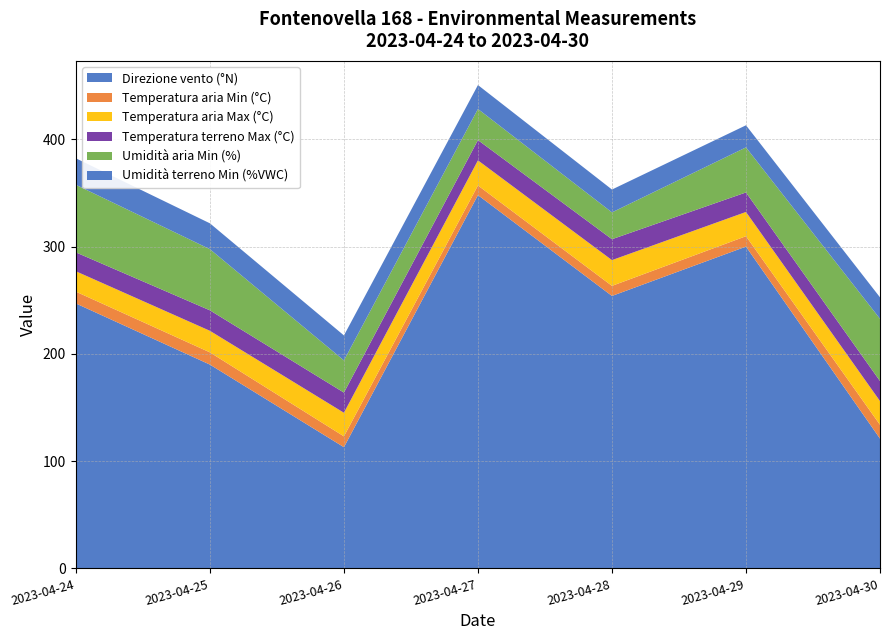

Reading left to right, what are all the values shown in this chart?

Direzione vento (°N): 2023-04-24=247.0	2023-04-25=190.0	2023-04-26=113.0	2023-04-27=348.0	2023-04-28=254.0	2023-04-29=300.0	2023-04-30=121.0
Temperatura aria Min (°C): 2023-04-24=11.0	2023-04-25=11.4	2023-04-26=10.1	2023-04-27=9.0	2023-04-28=9.4	2023-04-29=9.7	2023-04-30=12.9
Temperatura aria Max (°C): 2023-04-24=19.0	2023-04-25=20.1	2023-04-26=22.0	2023-04-27=23.4	2023-04-28=24.0	2023-04-29=22.6	2023-04-30=22.1
Temperatura terreno Max (°C): 2023-04-24=17.6	2023-04-25=19.1	2023-04-26=18.8	2023-04-27=18.9	2023-04-28=19.5	2023-04-29=18.2	2023-04-30=18.7
Umidità aria Min (%): 2023-04-24=63.0	2023-04-25=57.0	2023-04-26=30.0	2023-04-27=29.0	2023-04-28=25.0	2023-04-29=42.0	2023-04-30=58.0
Umidità terreno Min (%VWC): 2023-04-24=24.7	2023-04-25=24.1	2023-04-26=23.3	2023-04-27=22.3	2023-04-28=21.3	2023-04-29=20.6	2023-04-30=20.0